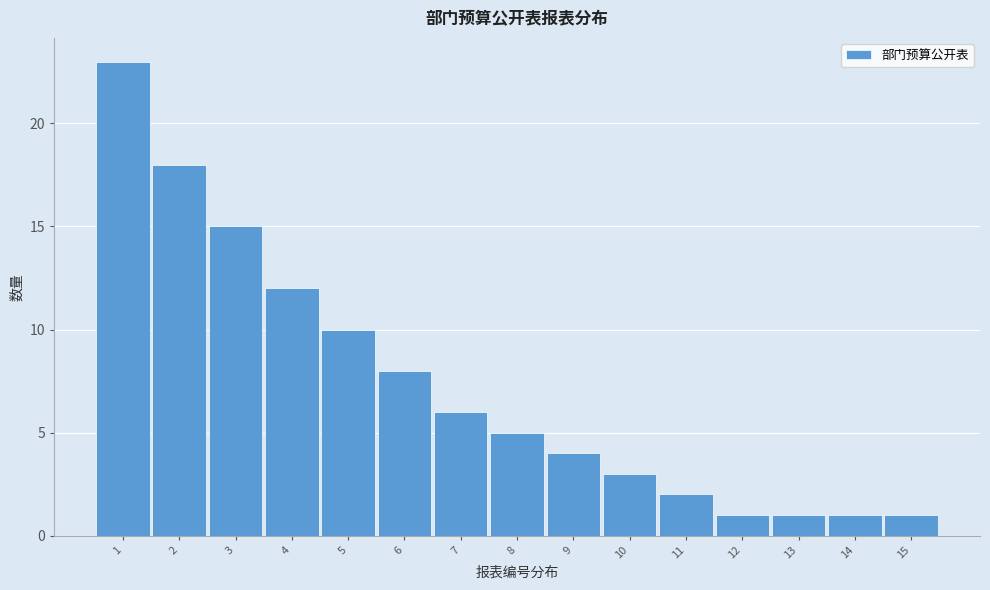

Reading left to right, what are all the values shown in this chart?

1=23	2=18	3=15	4=12	5=10	6=8	7=6	8=5	9=4	10=3	11=2	12=1	13=1	14=1	15=1